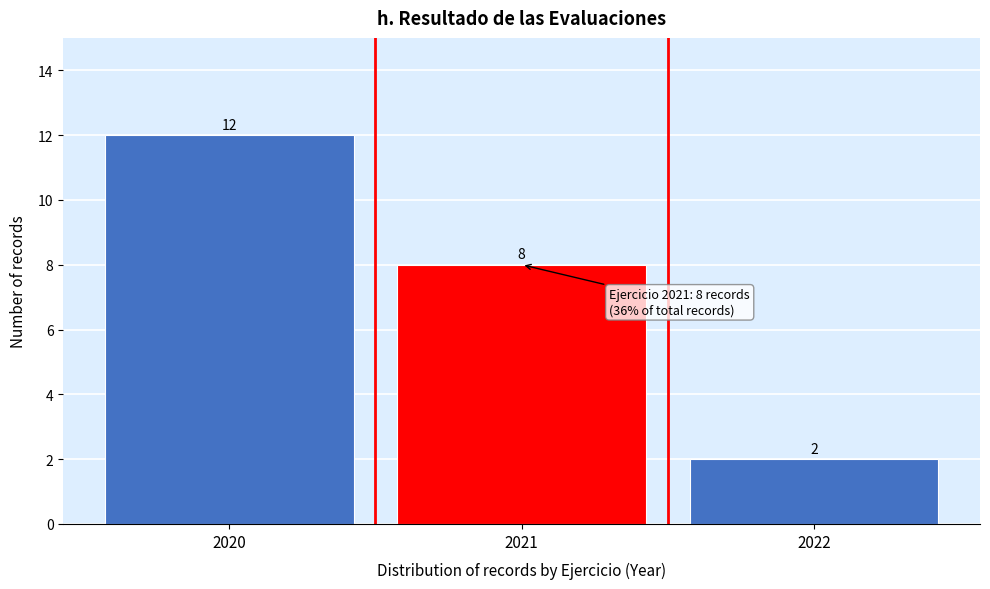

Reading left to right, transcribe this chart: for each bar, give the range it covers on the x-axis and its height.

2019.5 to 2020.5: 12
2020.5 to 2021.5: 8
2021.5 to 2022.5: 2